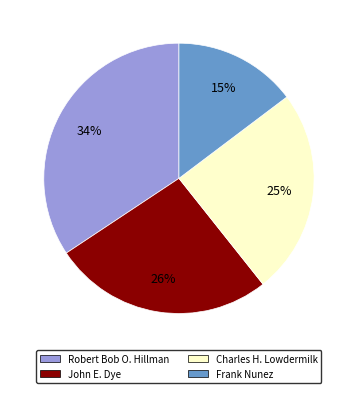

To the nearest percent, what is the average slice percentage?

25%